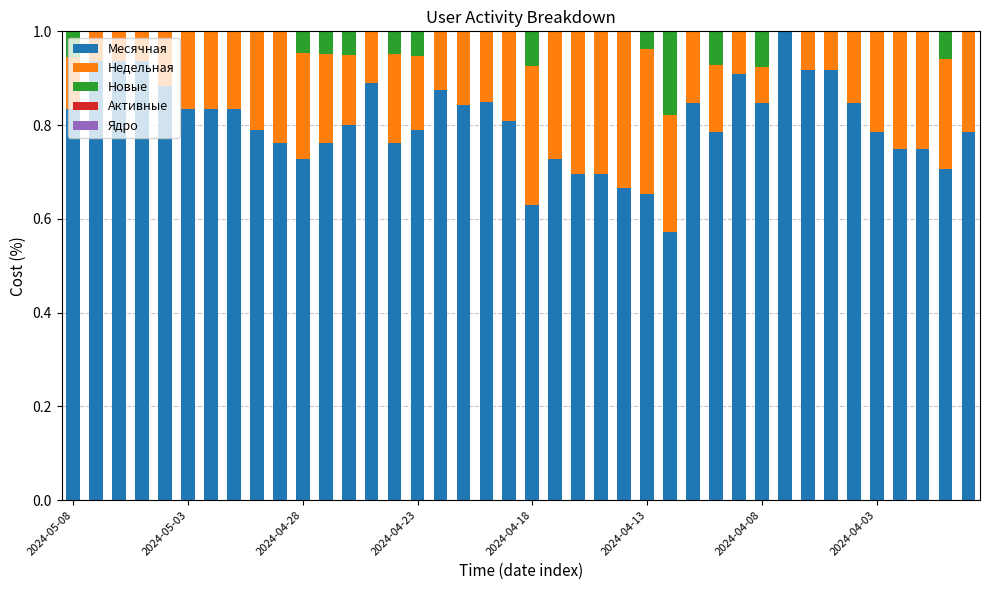

What is the maximum value for Месячная?

1.0